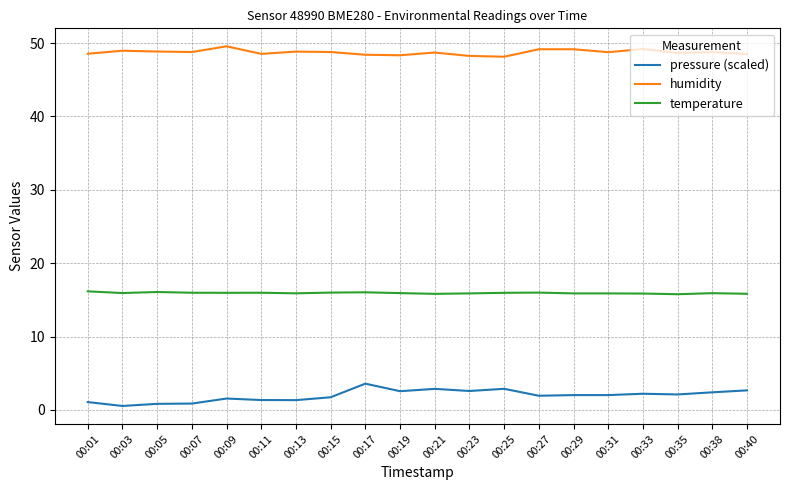

List the series in order of their overall mean, highest first.

humidity, temperature, pressure (scaled)